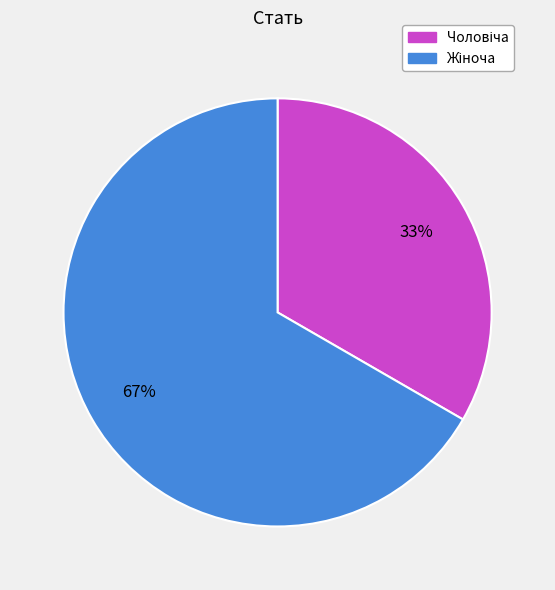

To the nearest percent, what is the average slice percentage?

50%